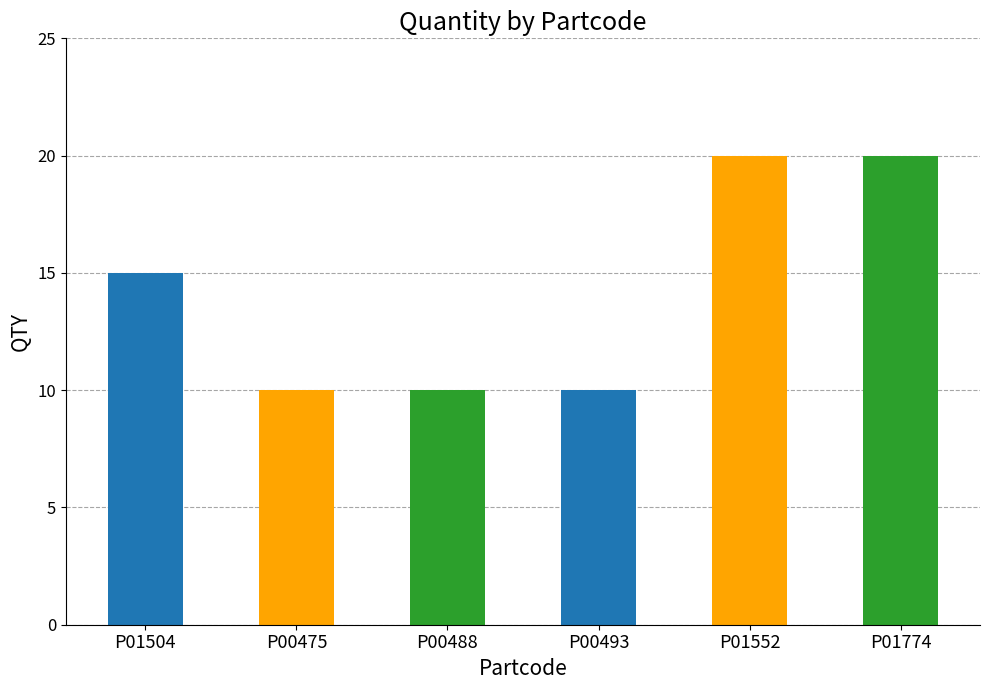

What is the smallest value displayed?

10